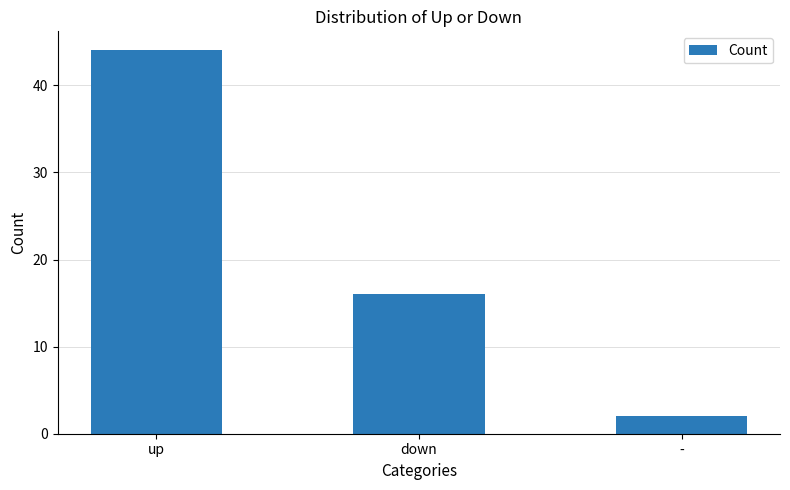

How many values are below 16?

1